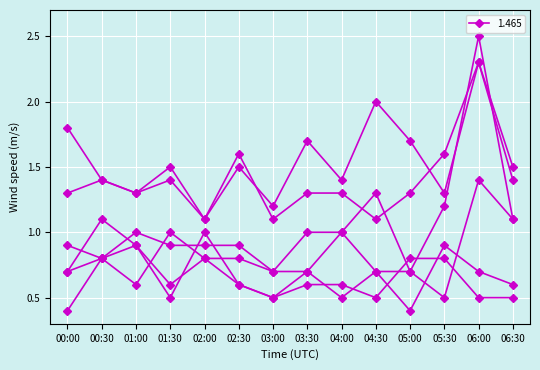

Count the number of categories in the chart.

14